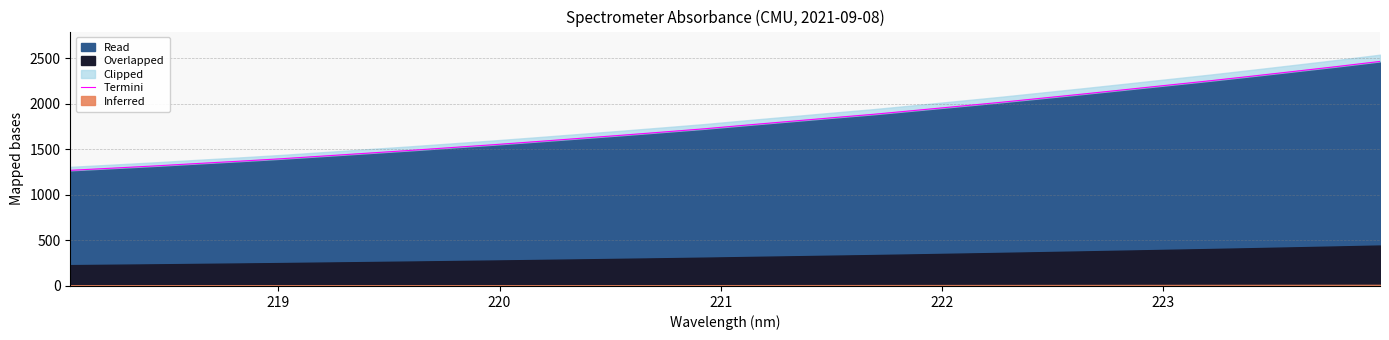

True or false: the data shows 867.6 at 8.

False